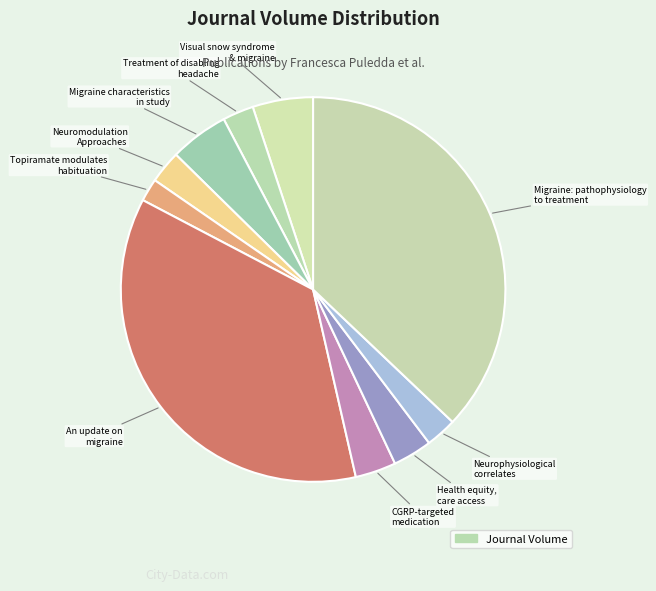

How many segments does this pie chart have?

10